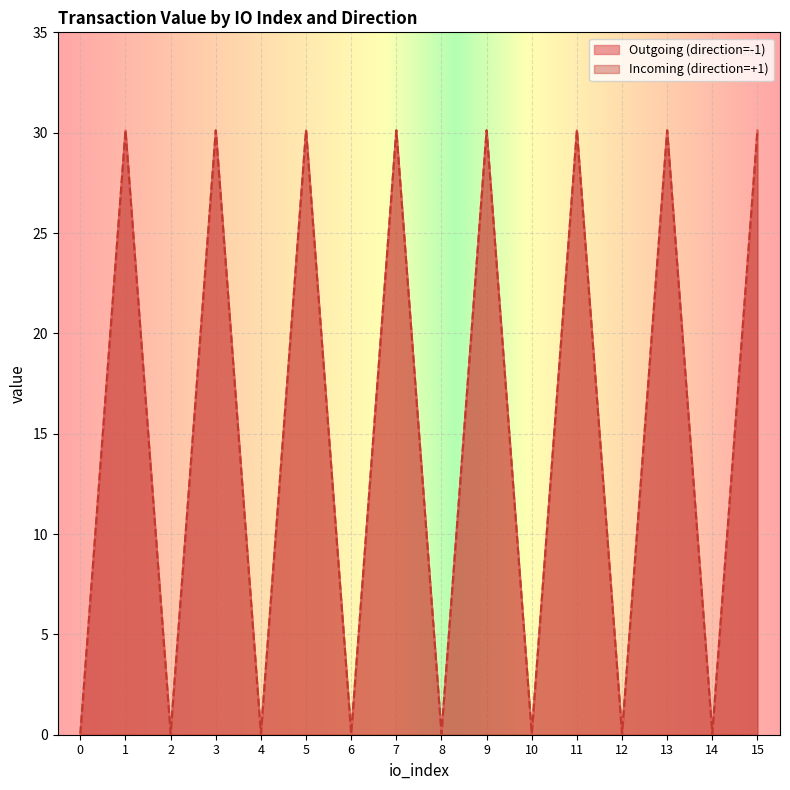

Does the chart display data point markers on the line(s)?

No